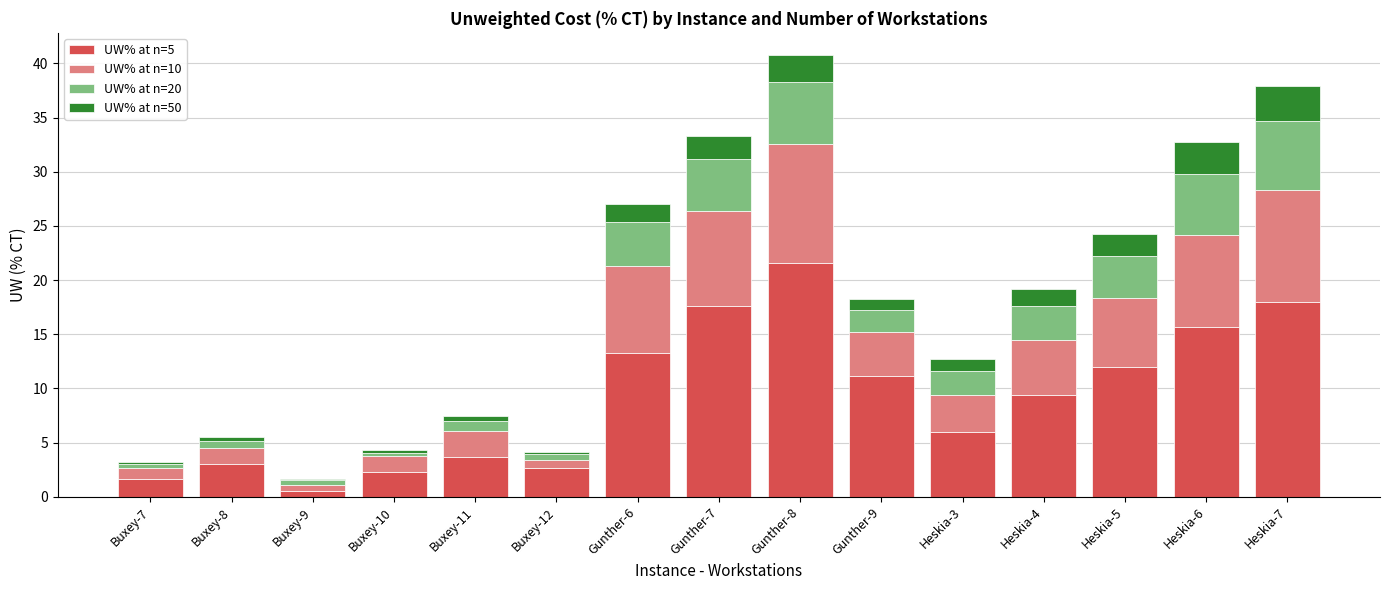

The value of UW% at n=5 at Buxey-11 is 6.3. True or false?

False